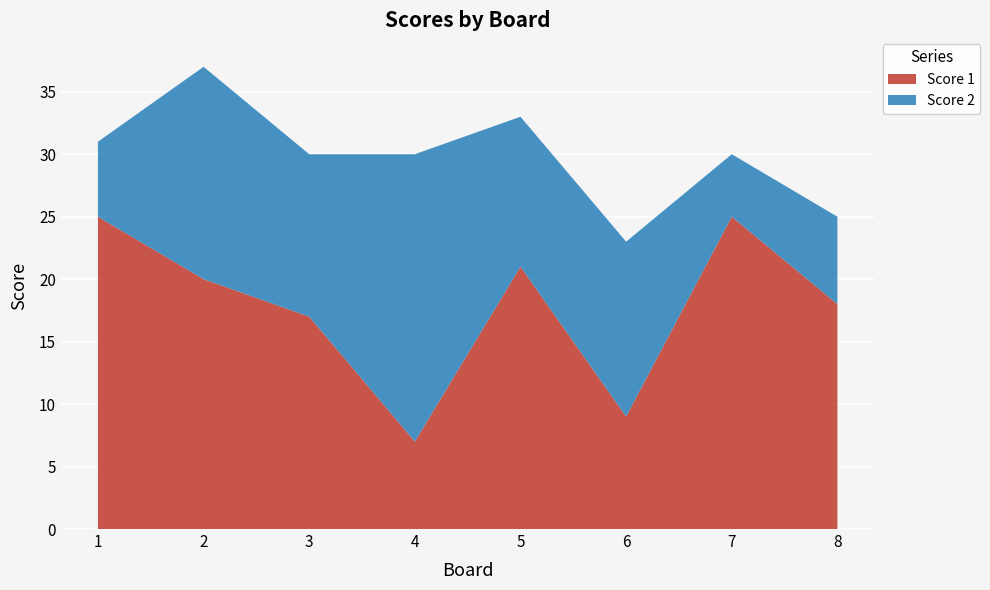

Reading left to right, what are all the values shown in this chart?

Score 1: 25	20	17	7	21	9	25	18
Score 2: 6	17	13	23	12	14	5	7